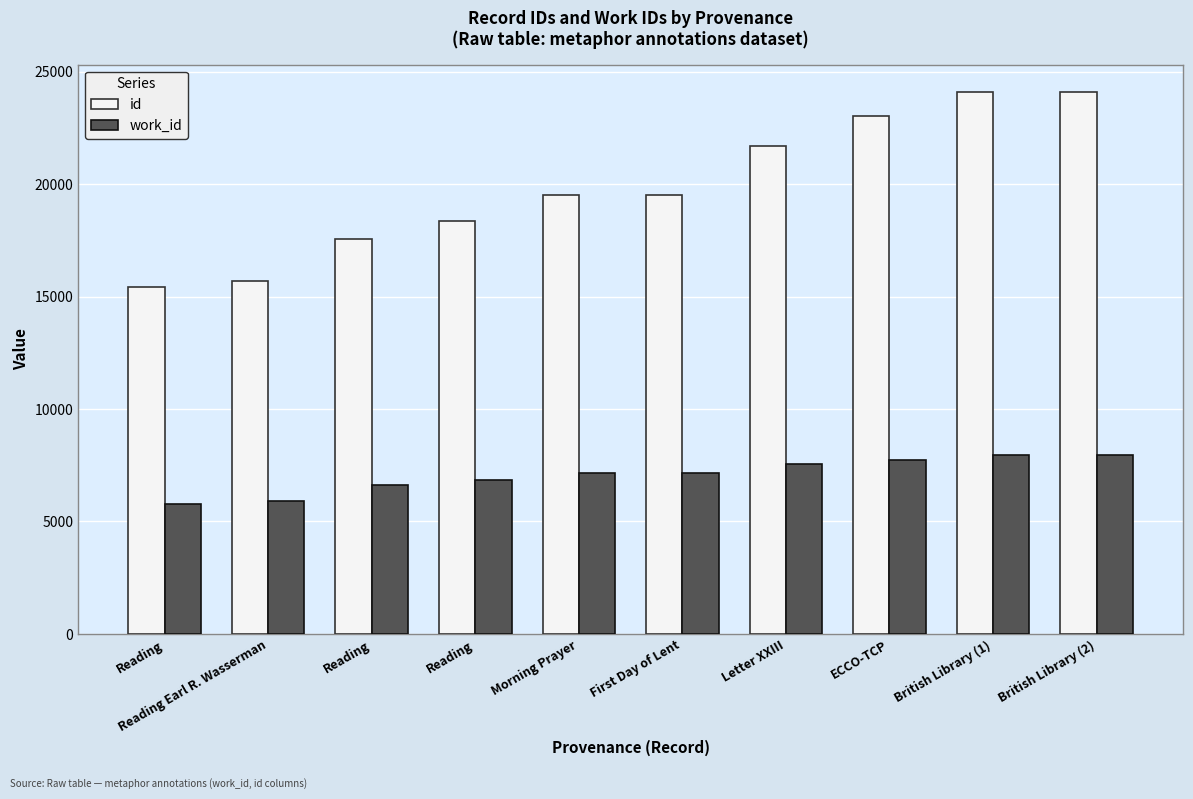

What is the label of the 4th bar from the right?

Letter XXIII